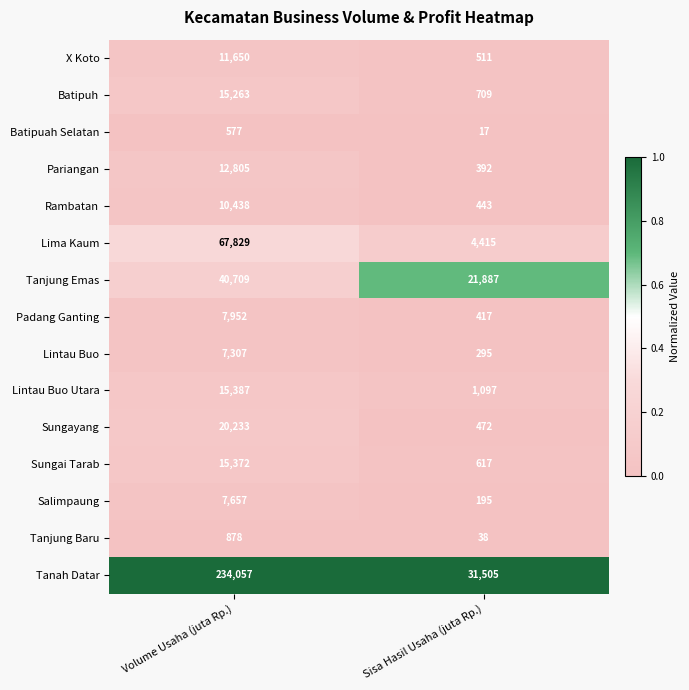

Rank the series by their maximum value, from highest to lowest.

Tanah Datar, Lima Kaum, Tanjung Emas, Sungayang, Lintau Buo Utara, Sungai Tarab, Batipuh, Pariangan, X Koto, Rambatan, Padang Ganting, Salimpaung, Lintau Buo, Tanjung Baru, Batipuah Selatan